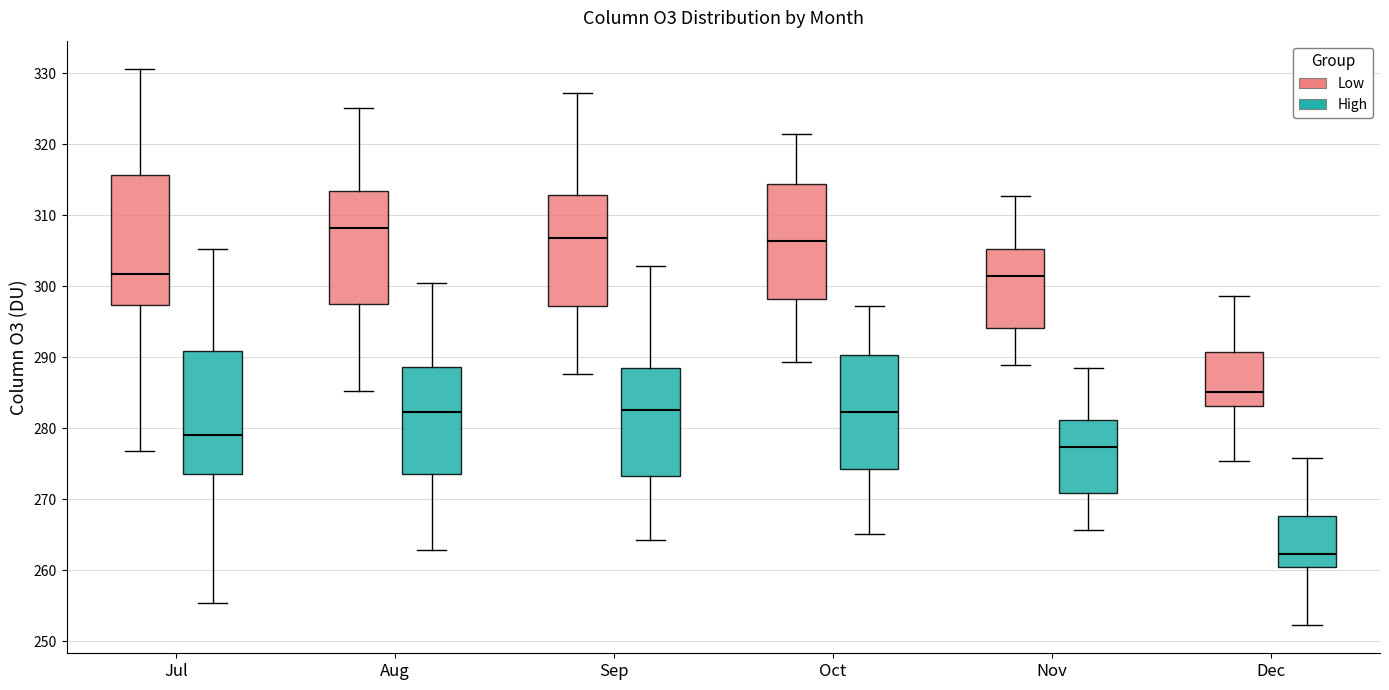

Reading left to right, read every box against the y-axis: the position of its median line, the range the box covers, and the ends of its whiskers. The values are not printed on the chart, so give them approximately, as read against the axis.

Jul (Low): median 302, box 297 to 316, whiskers 277 to 331
Jul (High): median 279, box 273 to 291, whiskers 255 to 305
Aug (Low): median 308, box 298 to 313, whiskers 285 to 325
Aug (High): median 282, box 274 to 289, whiskers 263 to 301
Sep (Low): median 307, box 297 to 313, whiskers 288 to 327
Sep (High): median 283, box 273 to 289, whiskers 264 to 303
Oct (Low): median 306, box 298 to 314, whiskers 289 to 321
Oct (High): median 282, box 274 to 290, whiskers 265 to 297
Nov (Low): median 302, box 294 to 305, whiskers 289 to 313
Nov (High): median 277, box 271 to 281, whiskers 266 to 289
Dec (Low): median 285, box 283 to 291, whiskers 275 to 299
Dec (High): median 262, box 260 to 268, whiskers 252 to 276